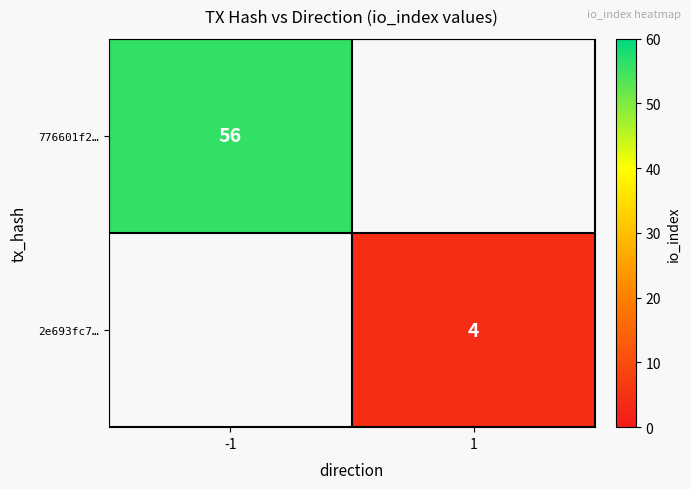

Which has a higher value, 1 or -1?

-1